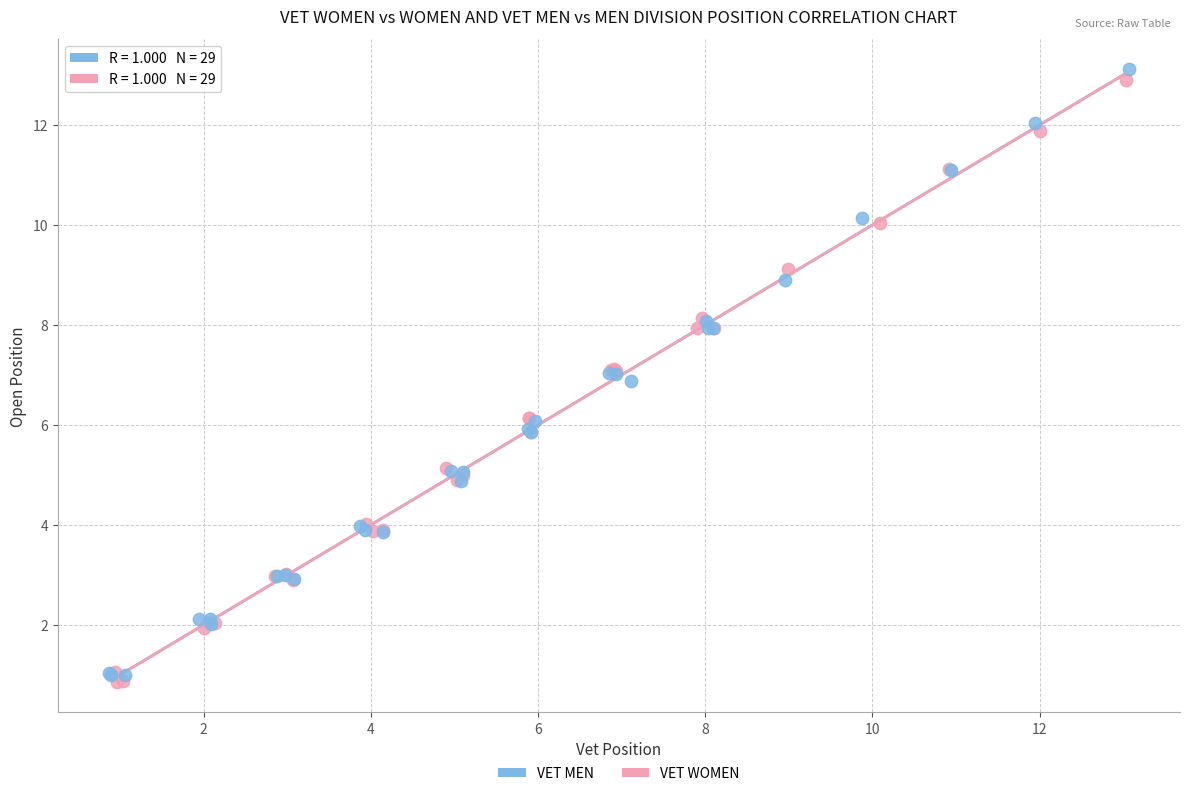

Which series has the largest Y range (max minus min)?

VET MEN